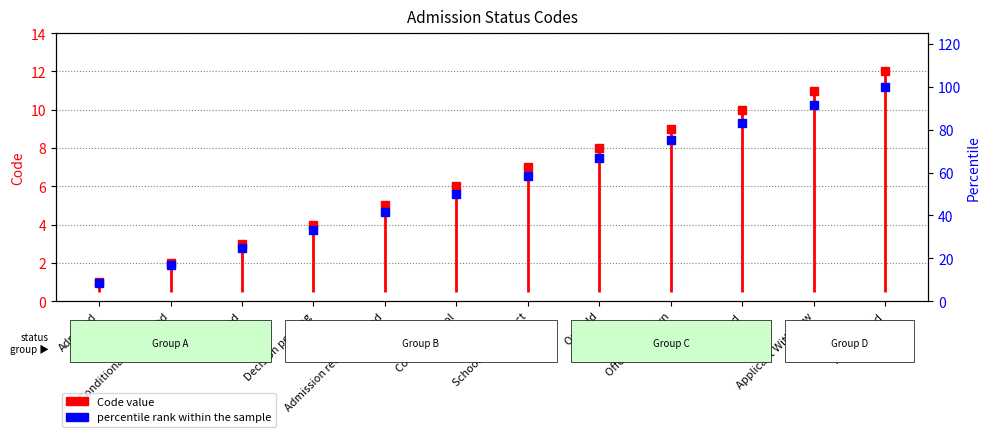

Reading right to left, transcribe all the data shown in this chart.

Matriculated=100.0	Applicant Withdrew=91.7	Denied=83.3	Offer withdrawn=75.0	On hold=66.7	School will contact=58.3	Contact school=50.0	Admission recommended=41.7	Decision pending=33.3	Wait-listed=25.0	Conditionally admitted=16.7	Admitted=8.3